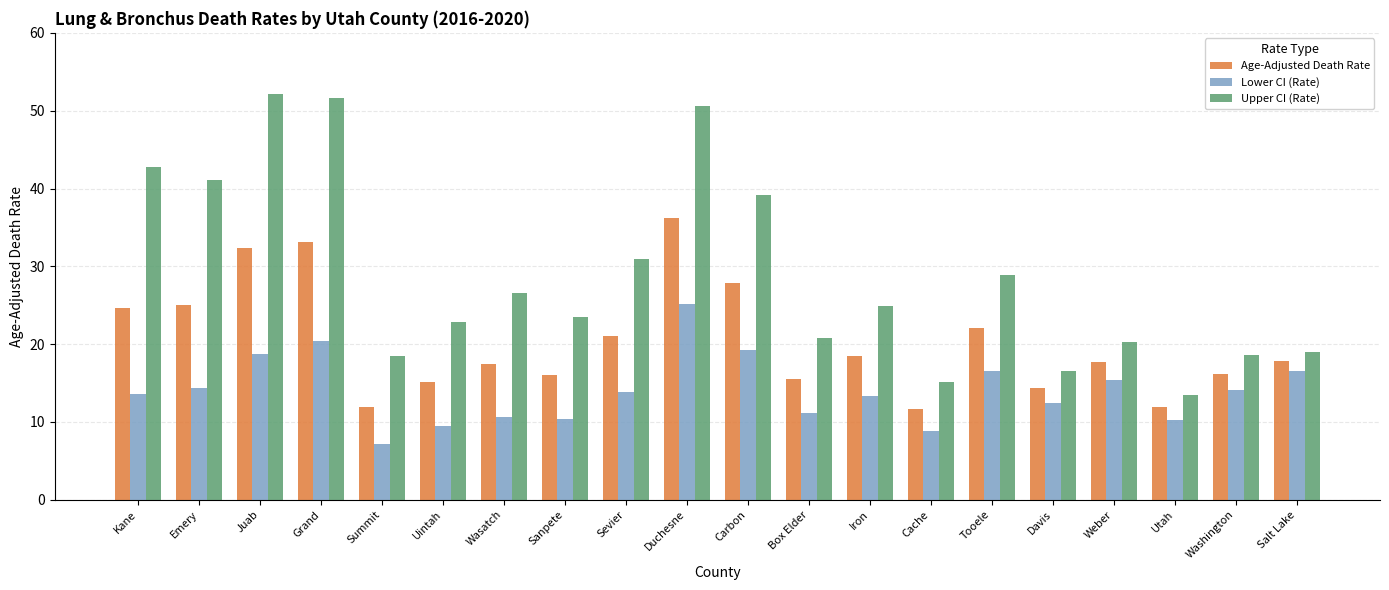

At which label does Lower CI (Rate) first exceed 13?

Kane